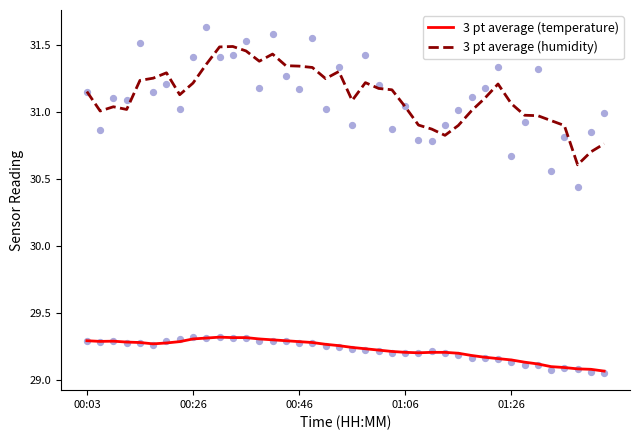

At how many categories does at least one series exceed 29?

40